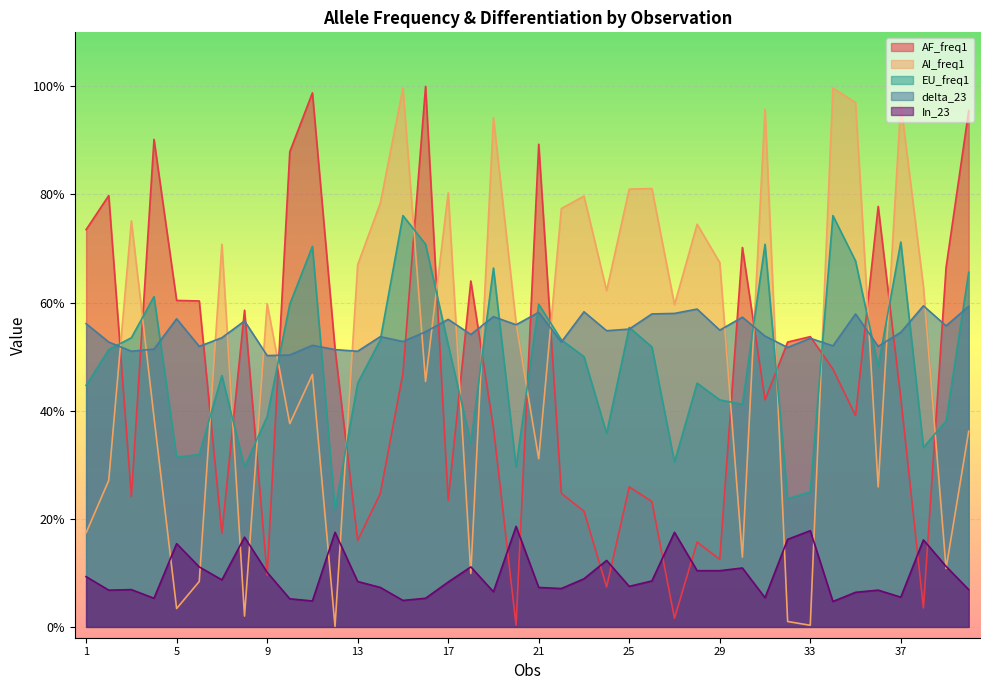

Count the delta_23 values in the range 0 to 1.

40